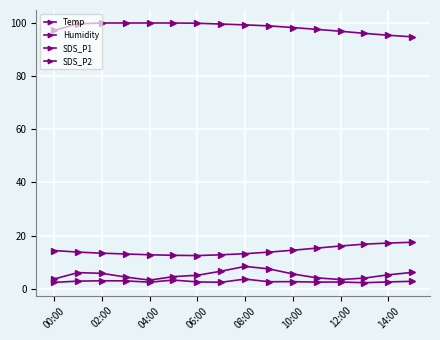

How many lines are shown in the chart?

4